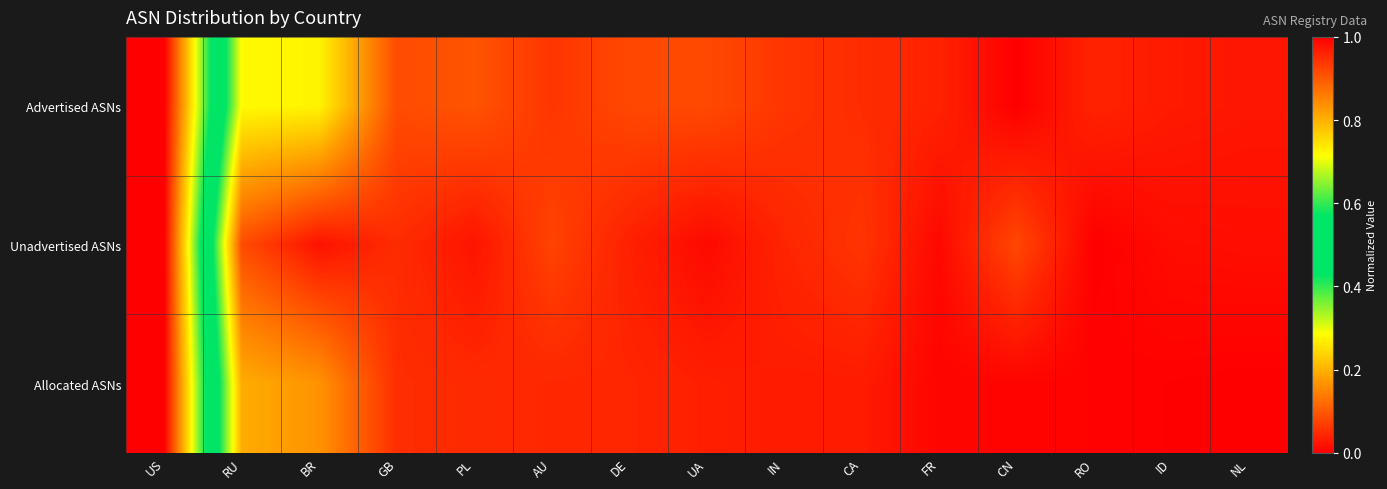

At which category is the sum across all series the highest?

US